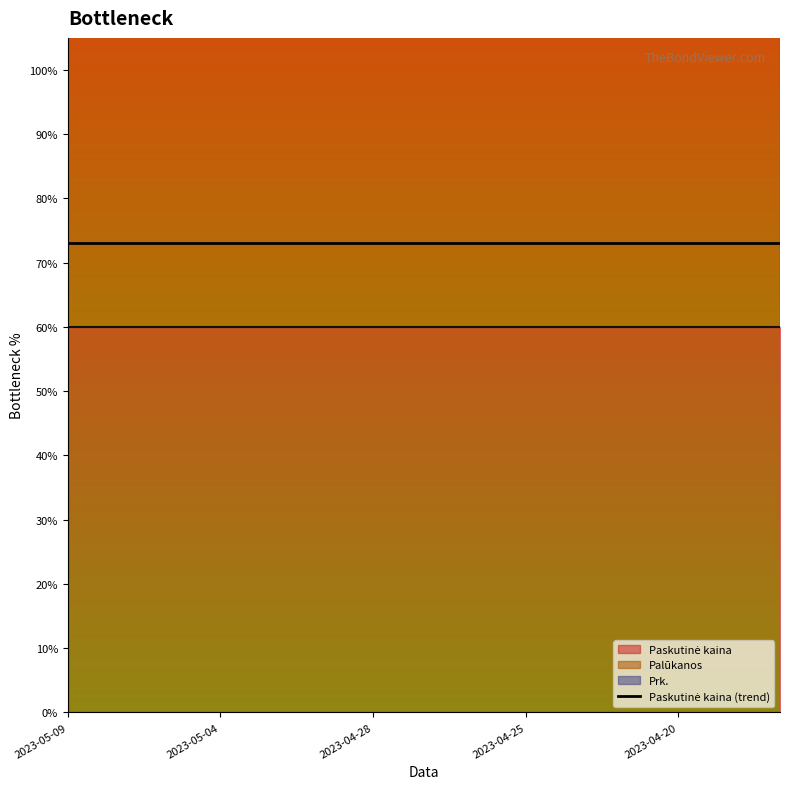

Which series has the largest range (max minus min)?

Prk.